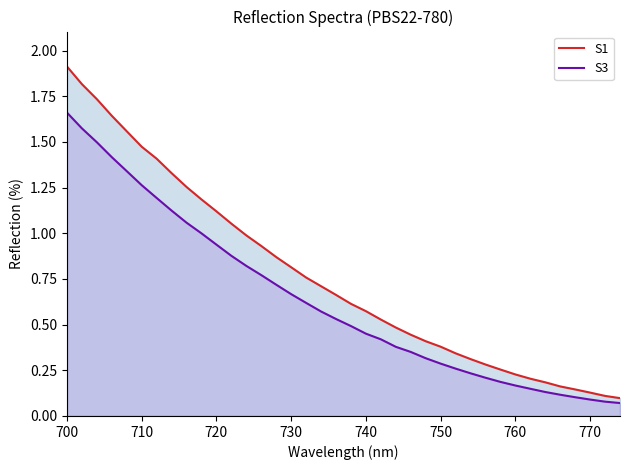

What is the maximum value shown in the chart?

1.9